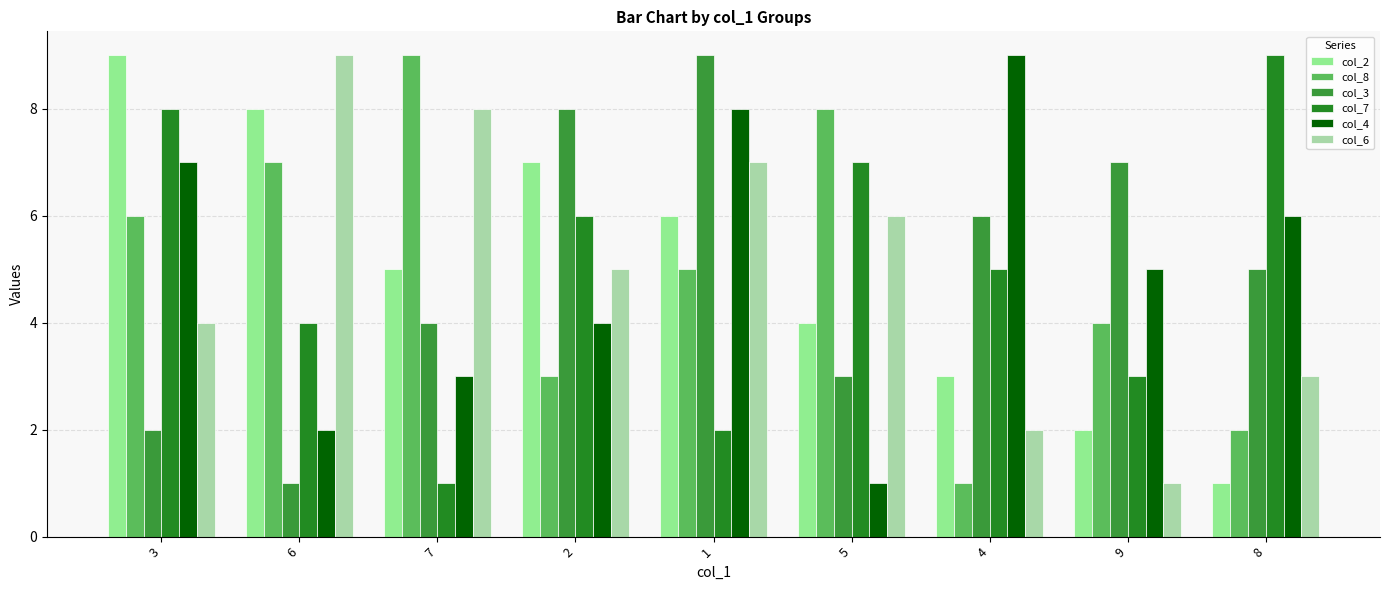

Are the bars horizontal?

No